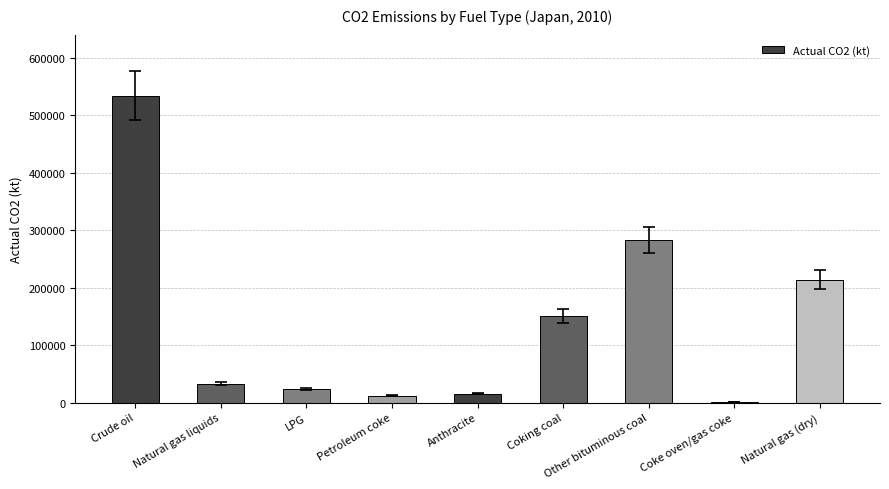

Reading left to right, what are all the values shown in this chart?

Crude oil=533942.9	Natural gas liquids=33097.5	LPG=23158.0	Petroleum coke=12165.1	Anthracite=15301.2	Coking coal=150845.2	Other bituminous coal=283136.0	Coke oven/gas coke=1047.5	Natural gas (dry)=214036.4